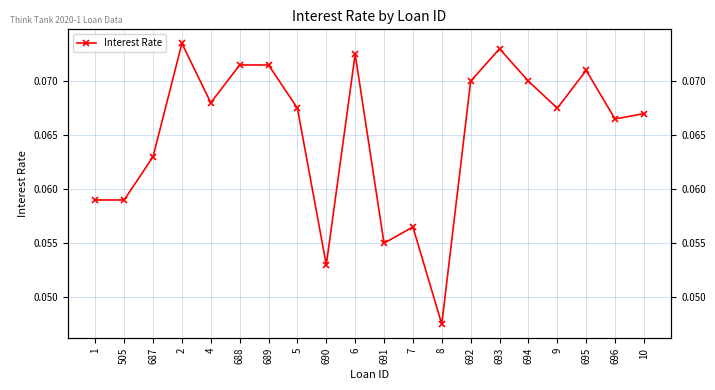

Is it true that the value at 689 is 0.1?

True